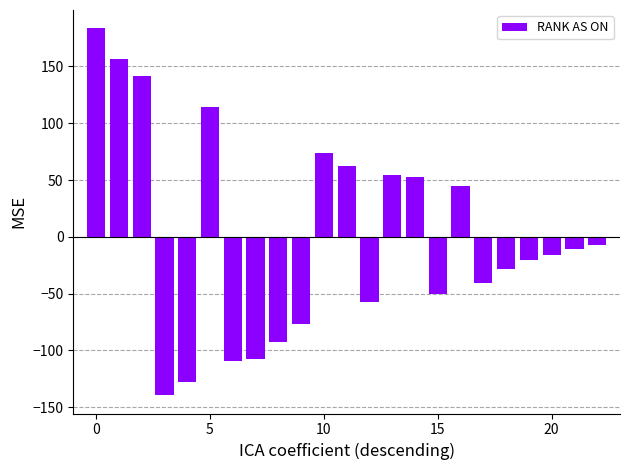

What is the difference between the maximum and minimum values?

323.0